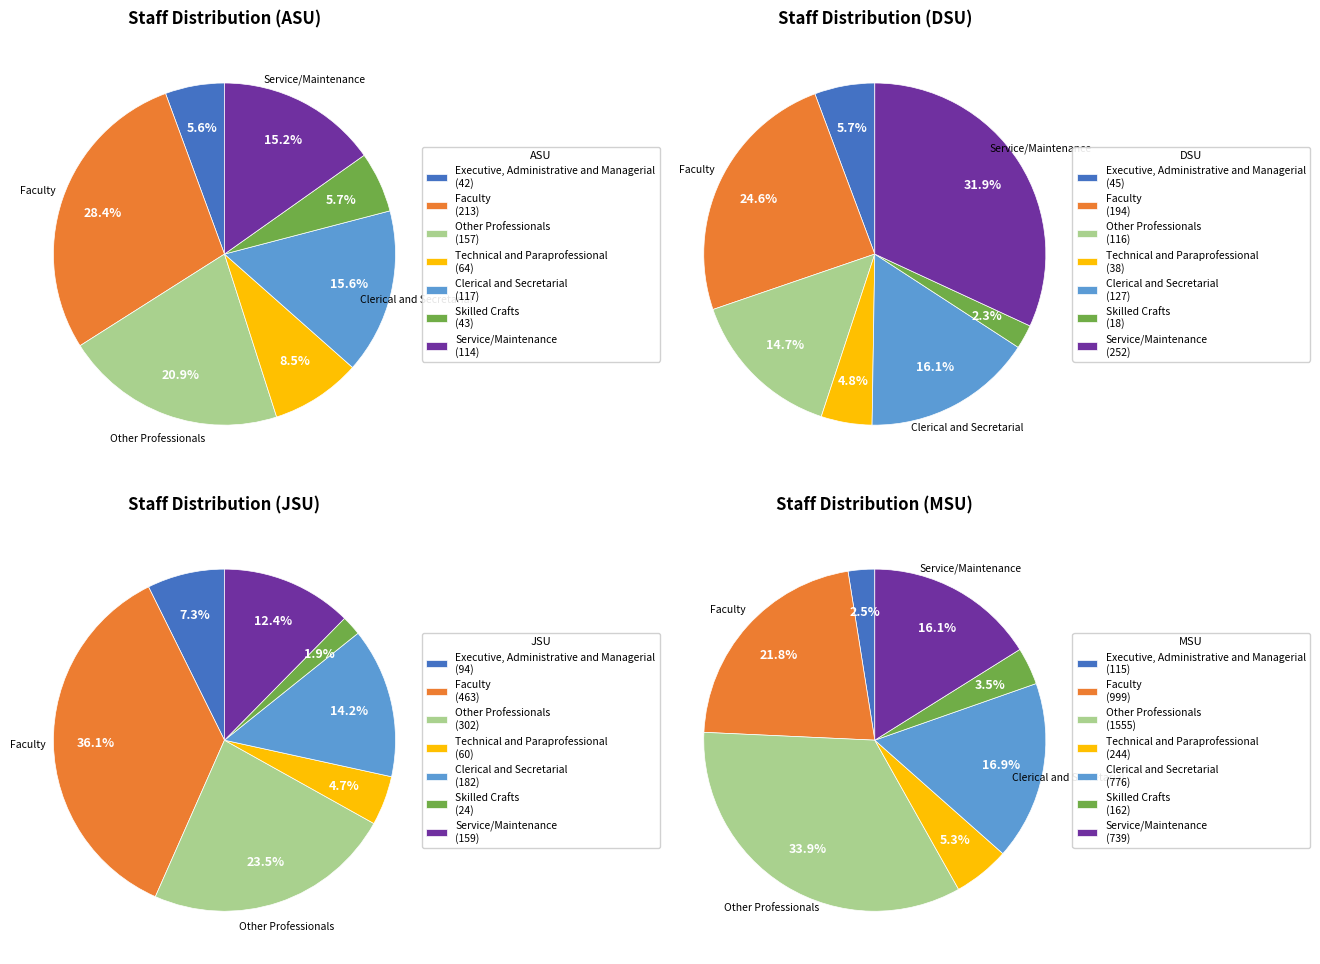

True or false: Technical and
Paraprofessional accounts for 20% of the total.

False